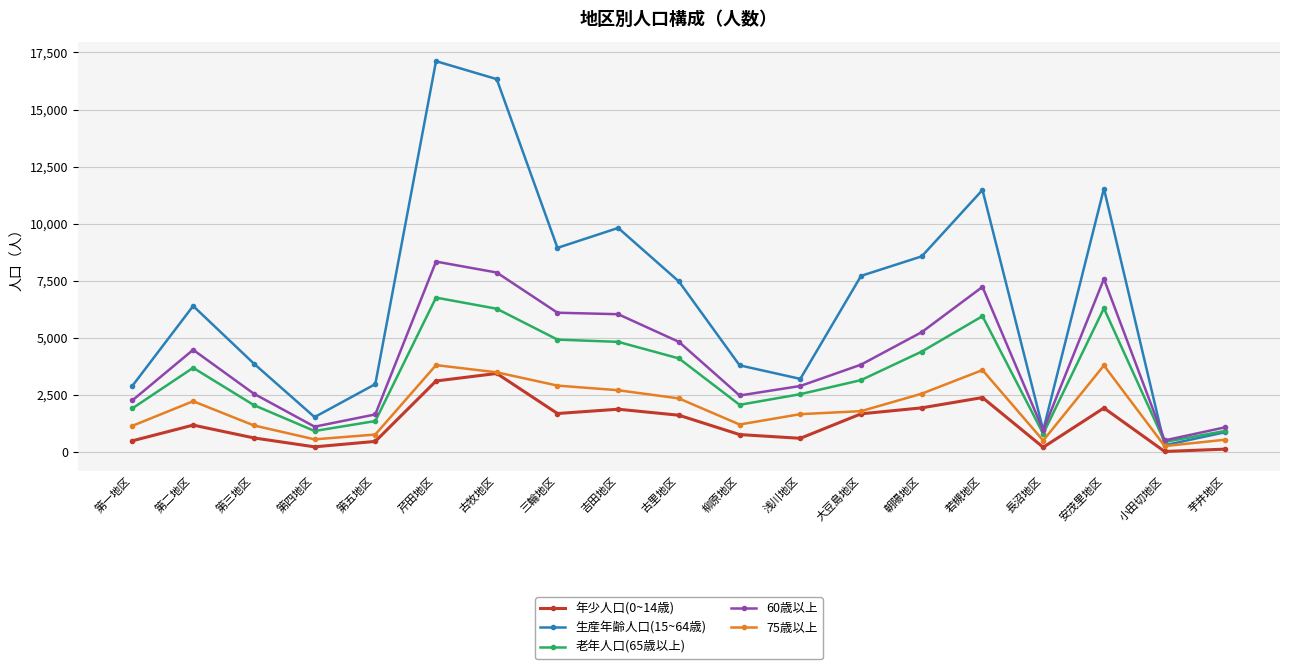

What is the total value across all series at 柳原地区?

10289